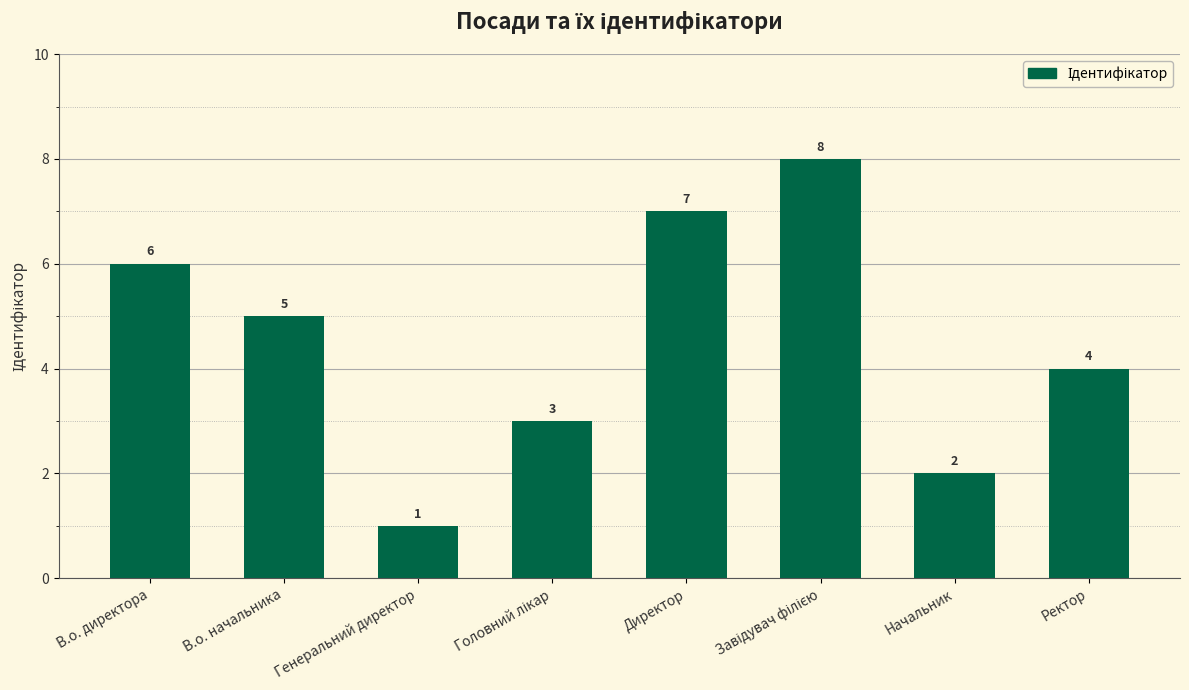

What is the sum of the values at Директор and Ректор?

11